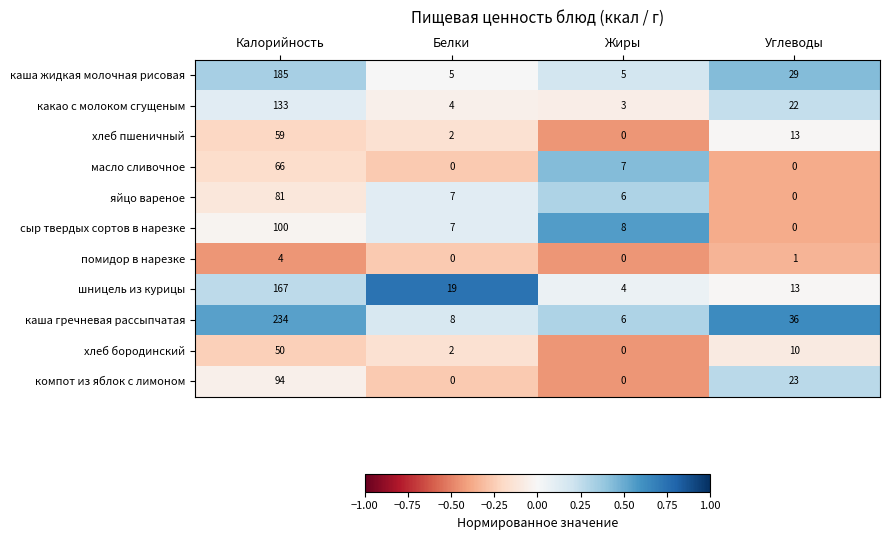

At how many categories does at least one series exceed 0?

4